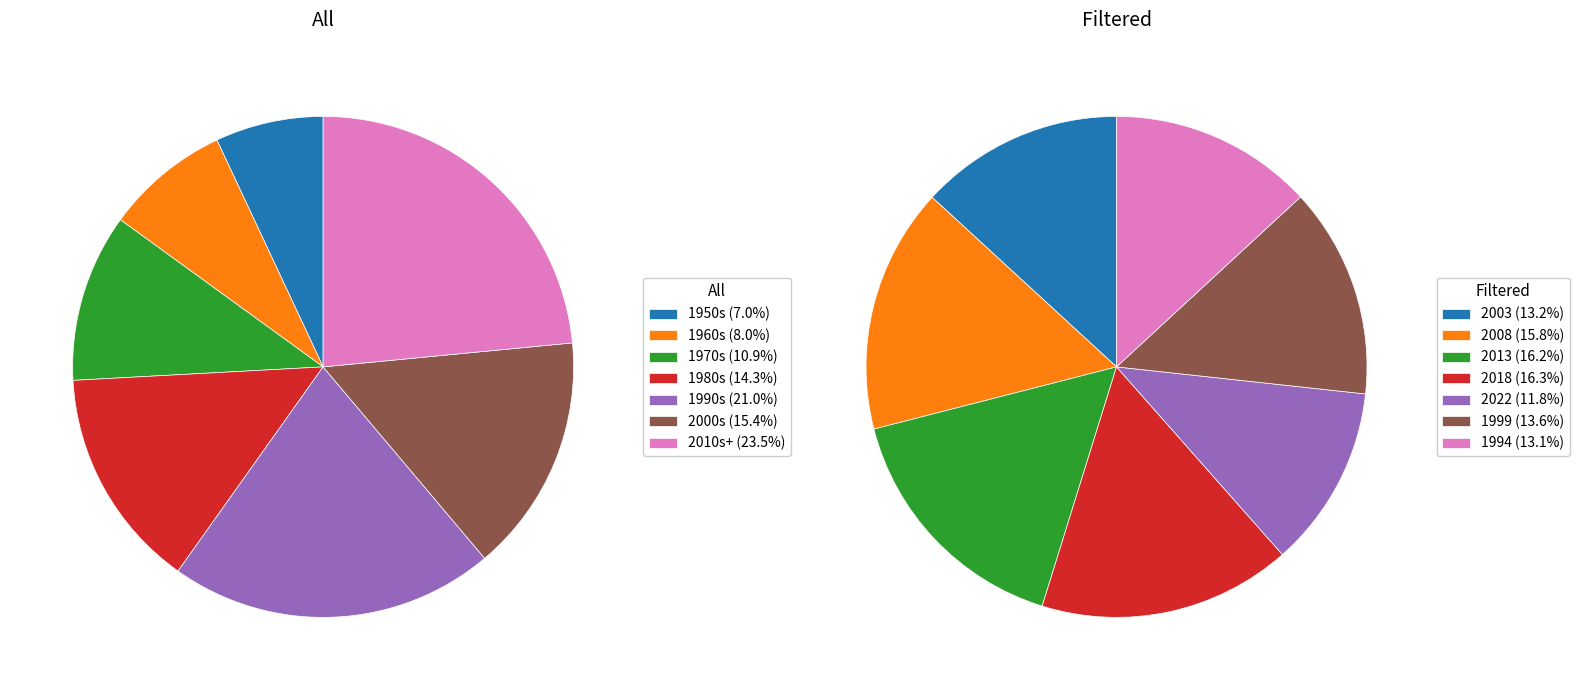

What portion of the pie excludes 1971?

94.7%